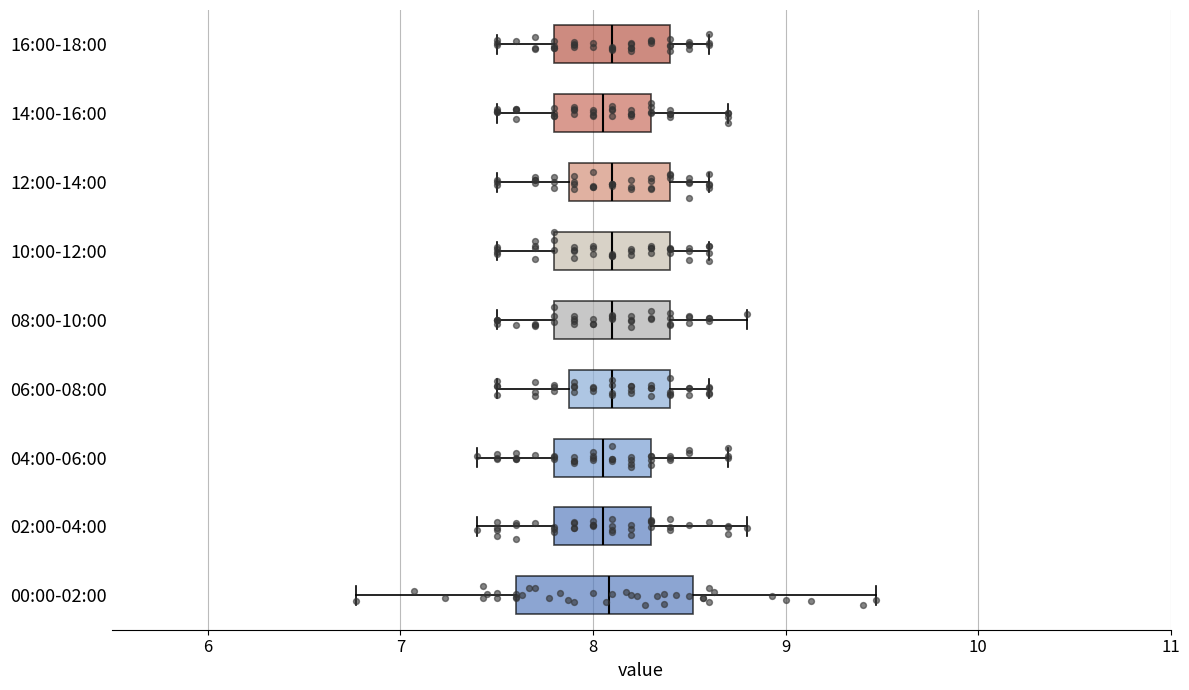

Where does the median line of the box for 00:00-02:00 sit on the x-axis? The values are not printed on the chart, so give them approximately, as read against the axis.

8.1